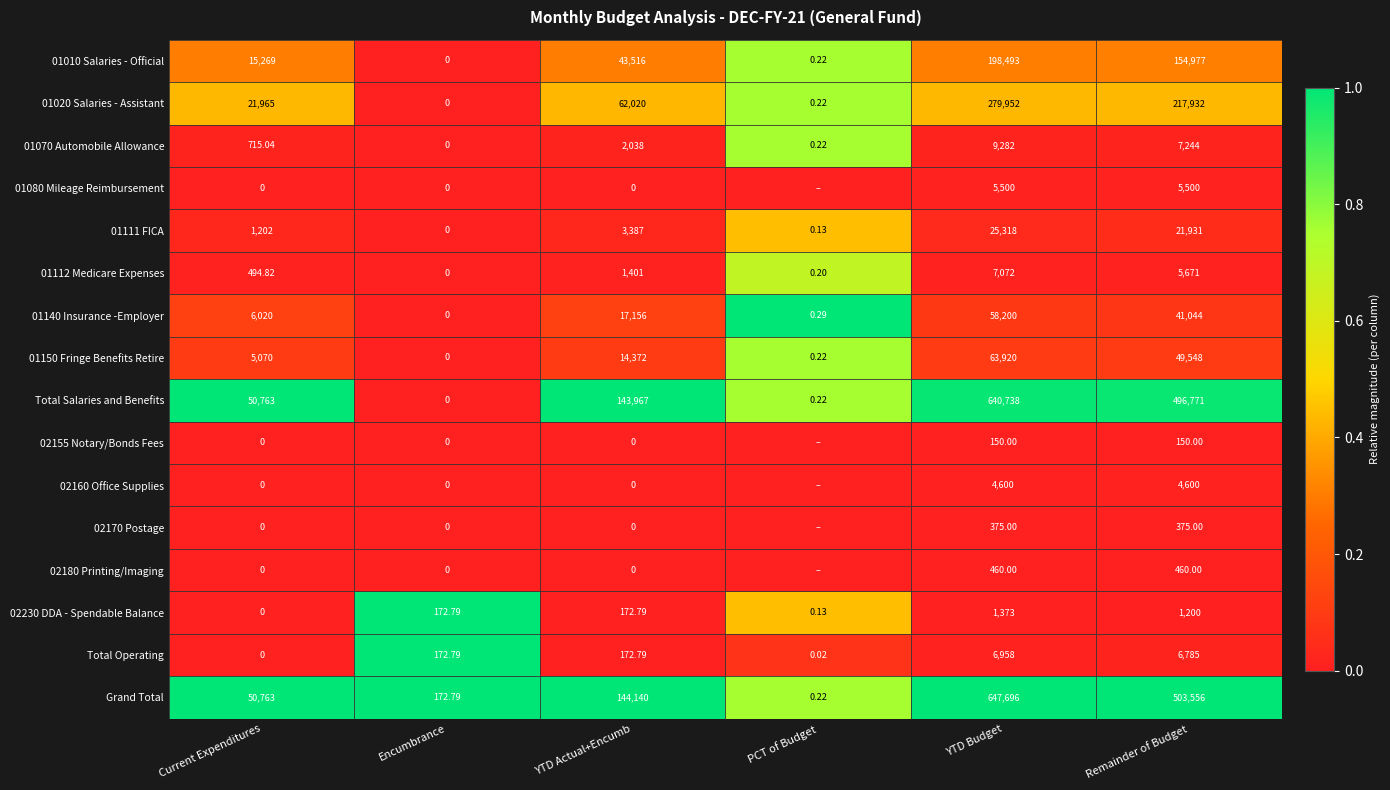

True or false: 01140 Insurance -Employer has a value of 0.1 at YTD Actual+Encumb.

False